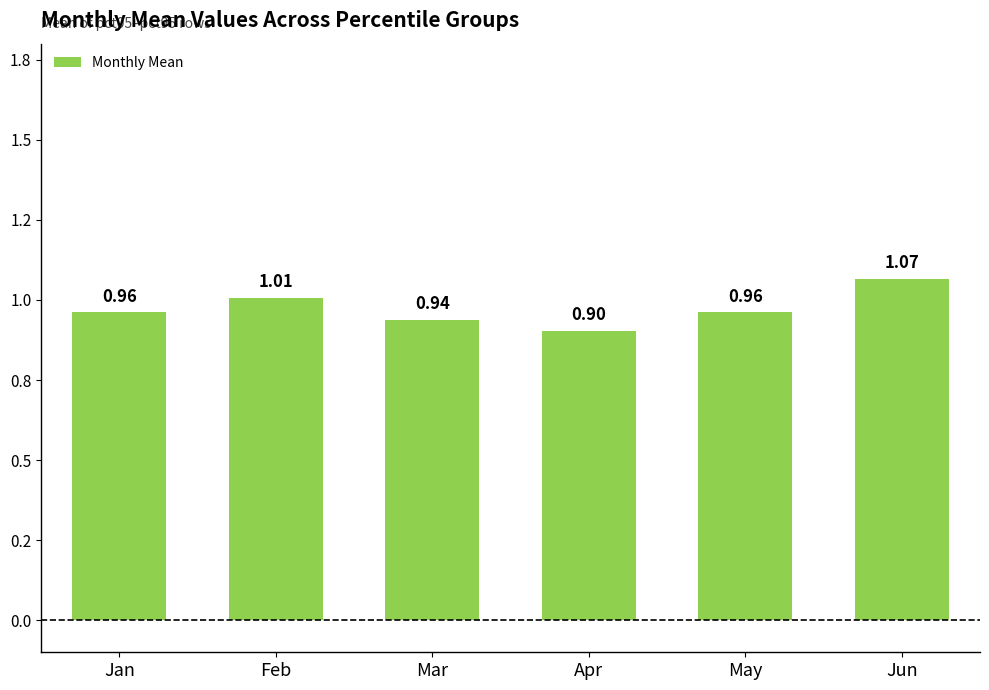

What is the maximum value shown in the chart?

1.1